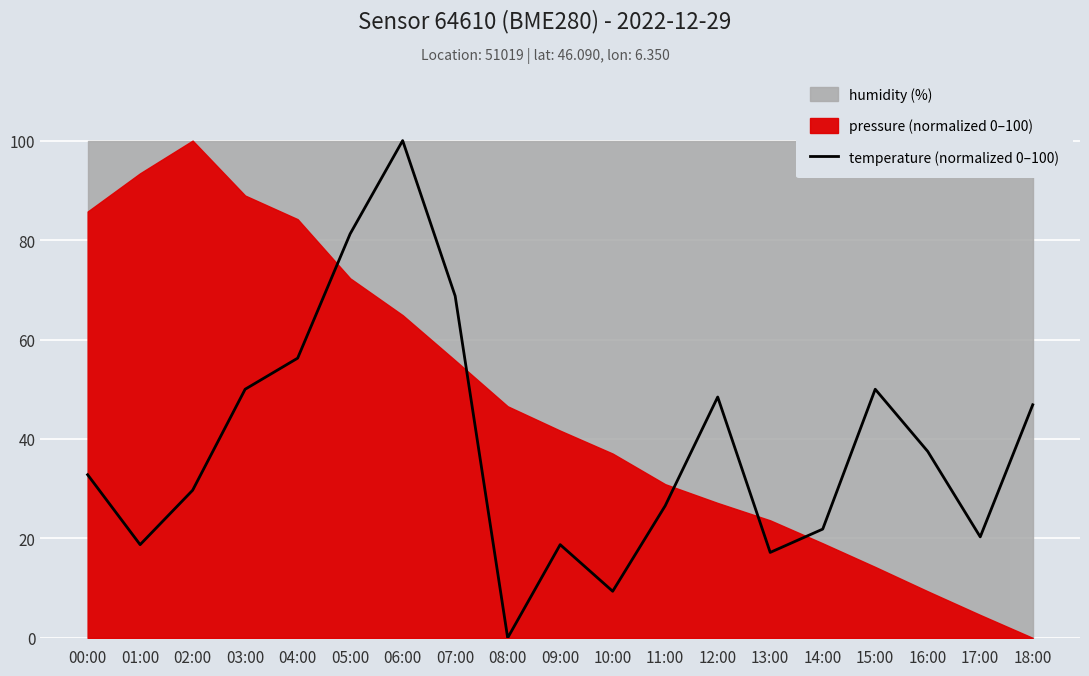

Reading left to right, what are all the values shown in this chart?

32.8	18.7	29.7	50.0	56.2	81.2	100.0	68.7	0.0	18.7	9.4	26.6	48.4	17.2	21.9	50.0	37.5	20.3	46.9